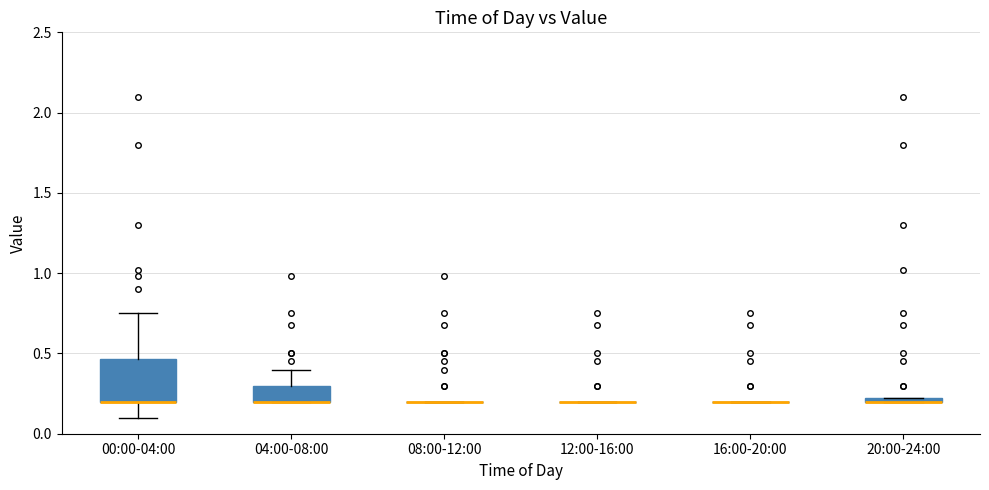

Comparing the boxes themselves (not the whiskers), which one is the tallest?

00:00-04:00